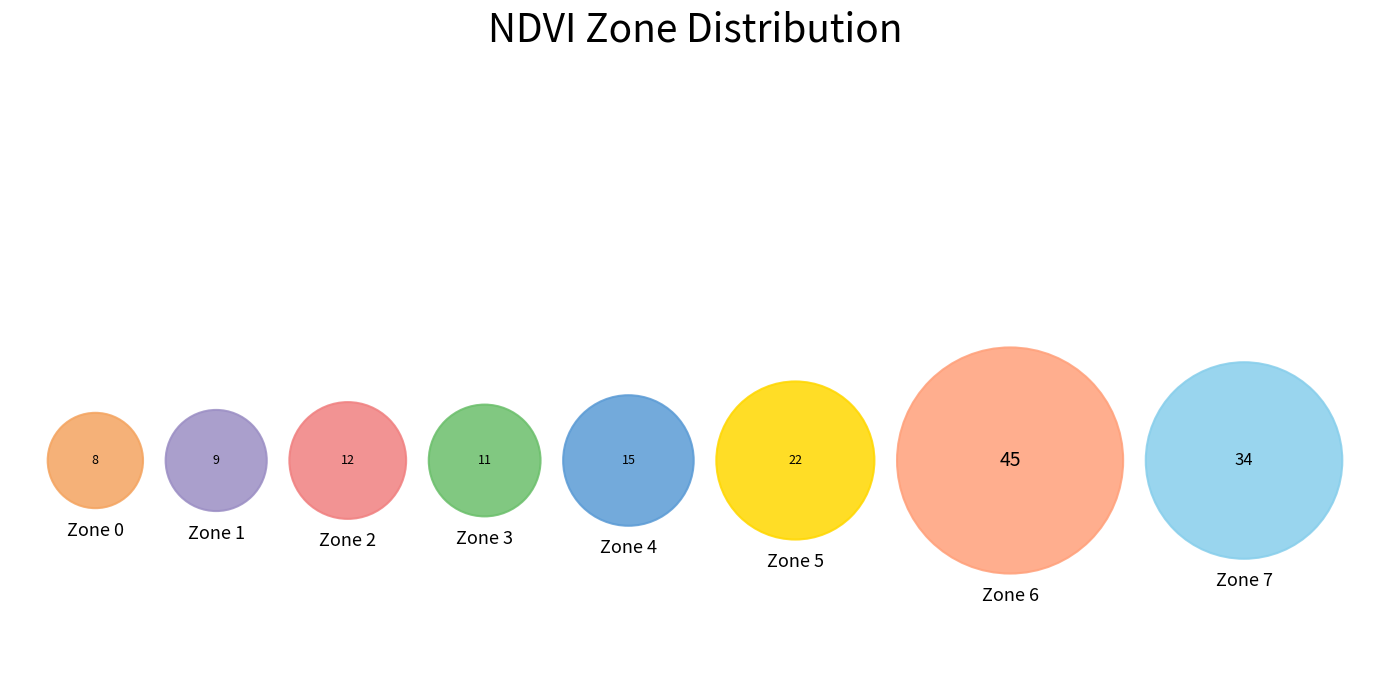

Which has a higher value, Zone 3 or Zone 6?

Zone 6